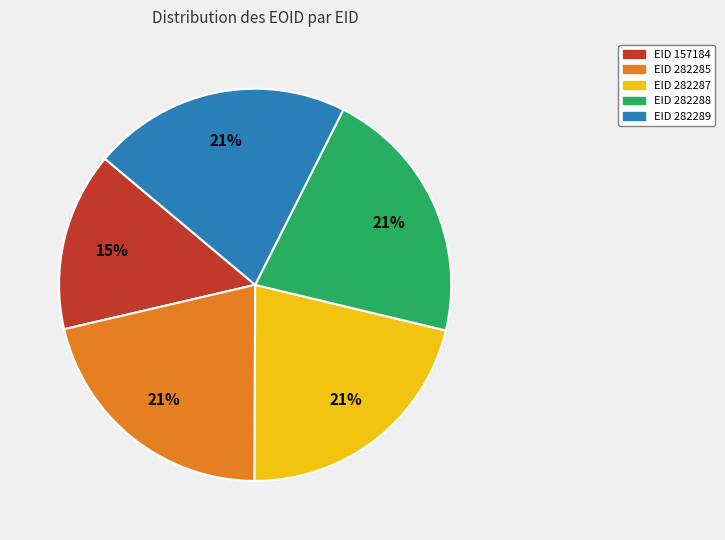

To the nearest percent, what percentage of the pie is EID 282287?

21%